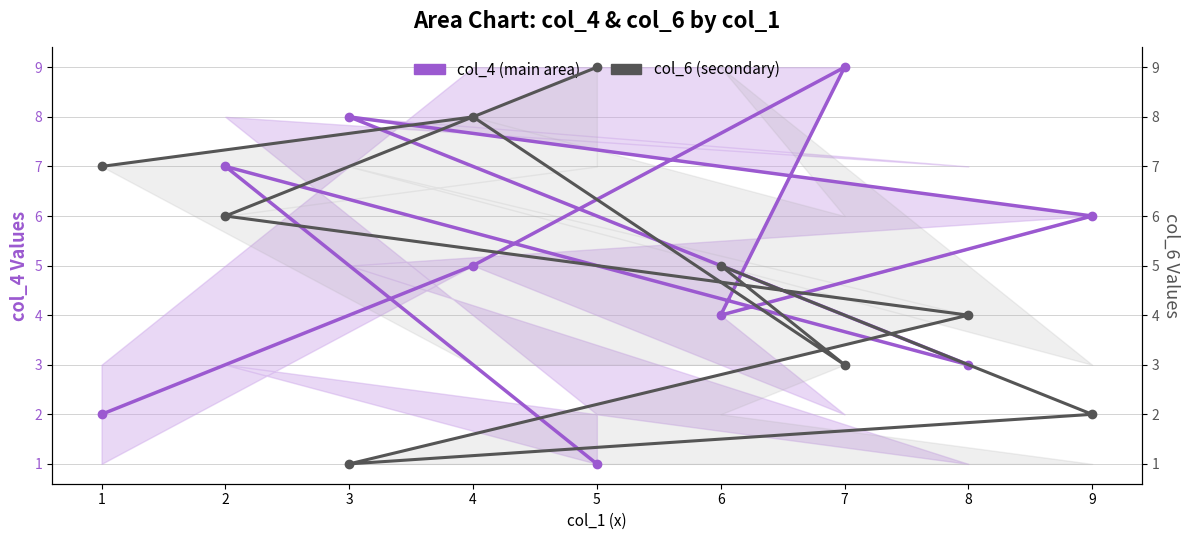

Which series has the largest range (max minus min)?

col_4 (main)